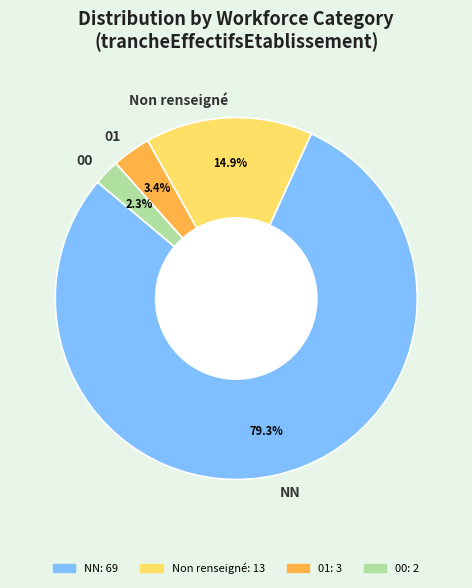

Is 00 the majority of the pie?

No